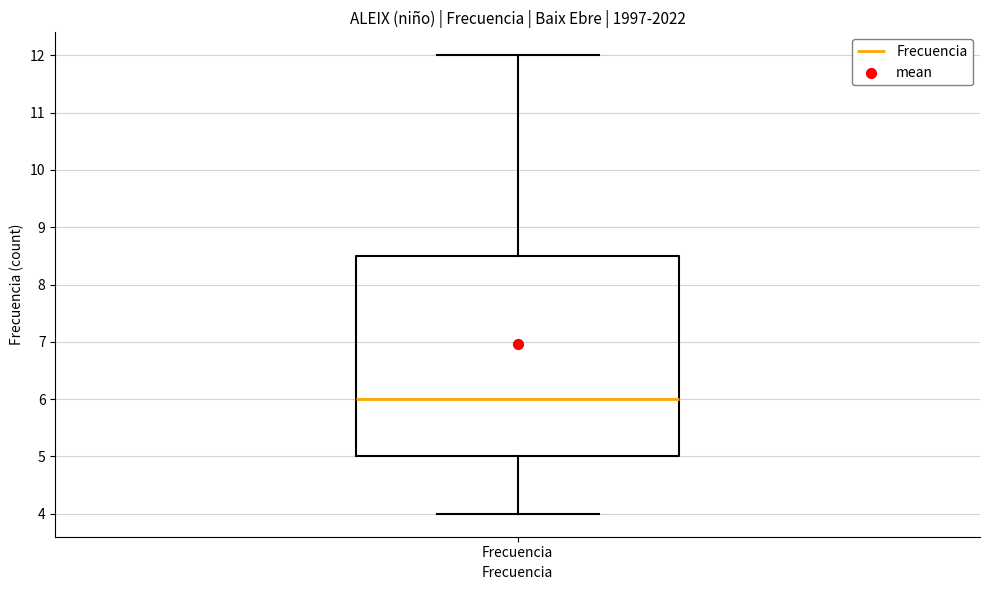

Where does the upper whisker of the box for Frecuencia end on the y-axis? The values are not printed on the chart, so give them approximately, as read against the axis.

12.0